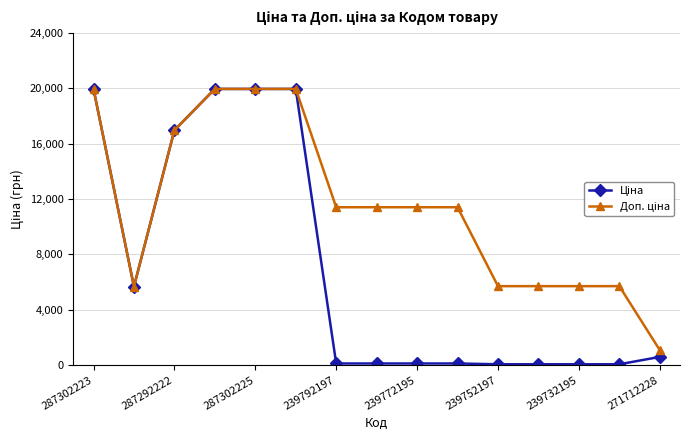

What is the greatest value displayed?

19964.2